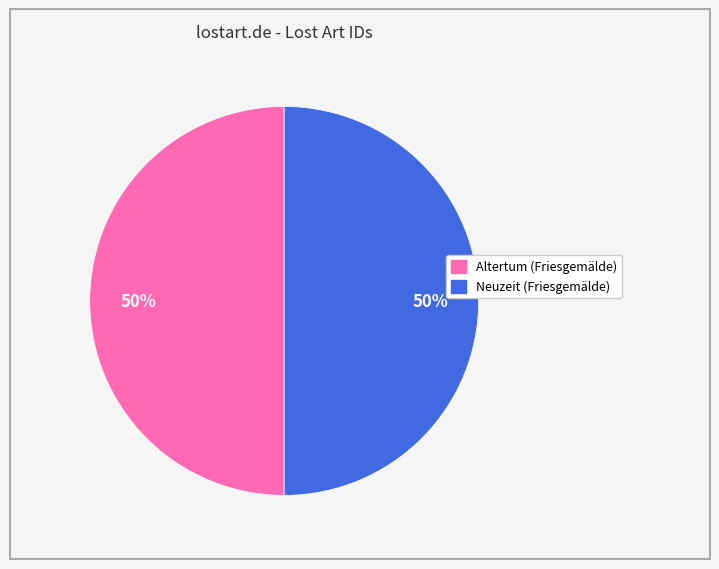

The Altertum (Friesgemälde) slice represents 57% of the pie. True or false?

False